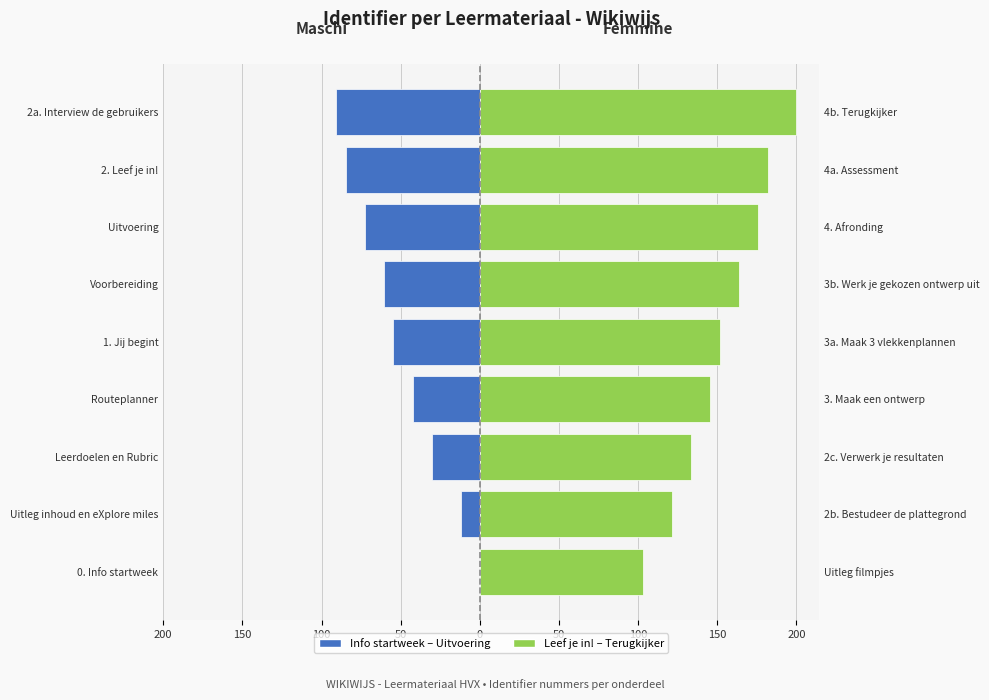

What value does the Maschi (left) series have at 1. Jij begint?

-54.5